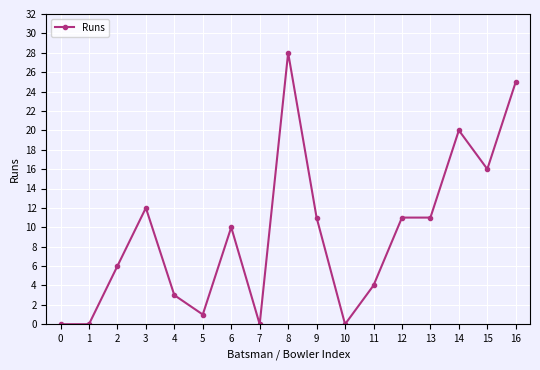

What is the approximate value at 13, to the nearest 5?

10